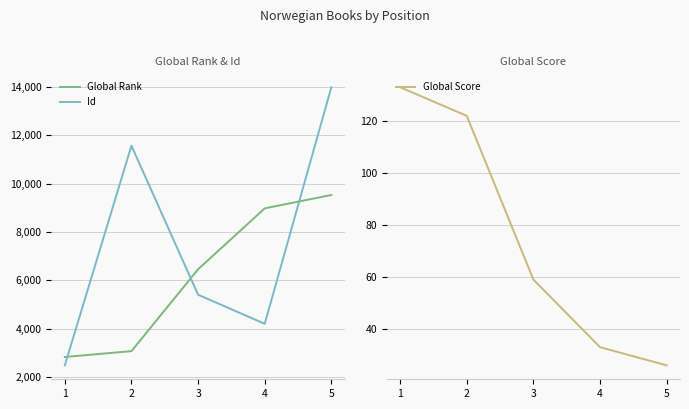

What is the spread (max minus min) of values at 3?

6402